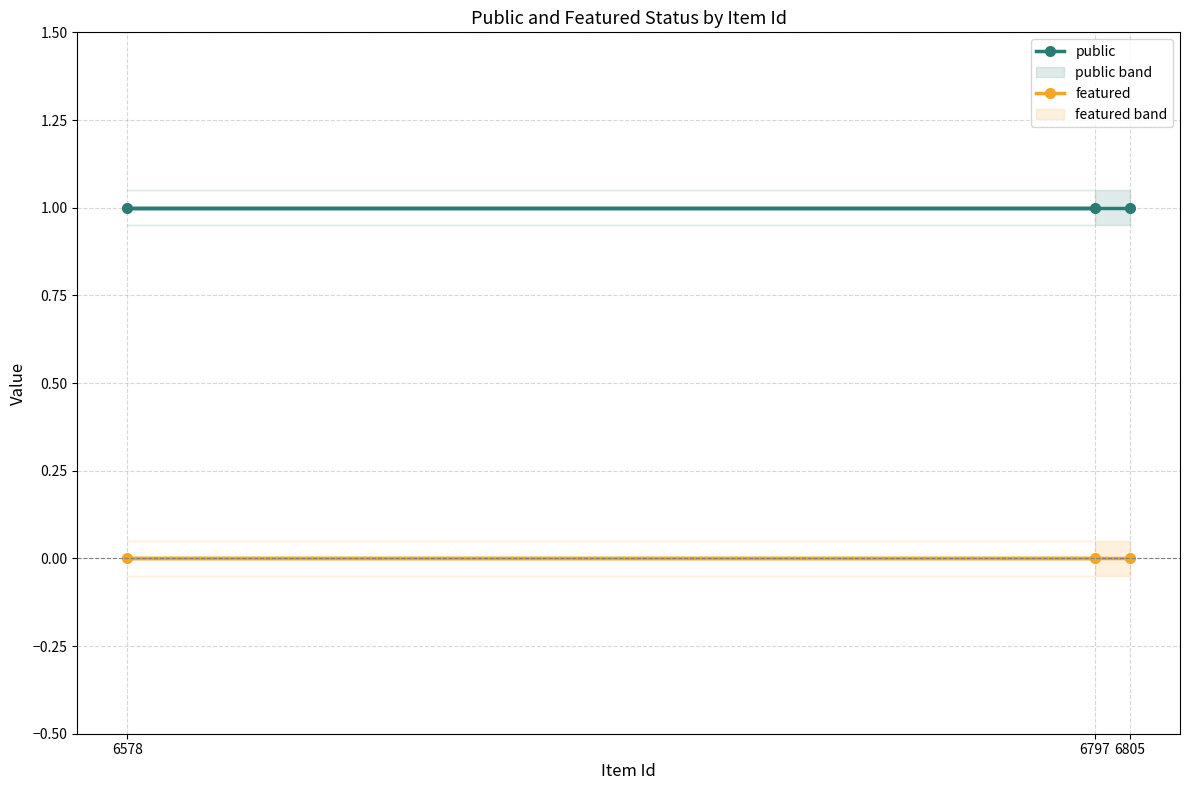

Rank the series by their maximum value, from highest to lowest.

public, featured